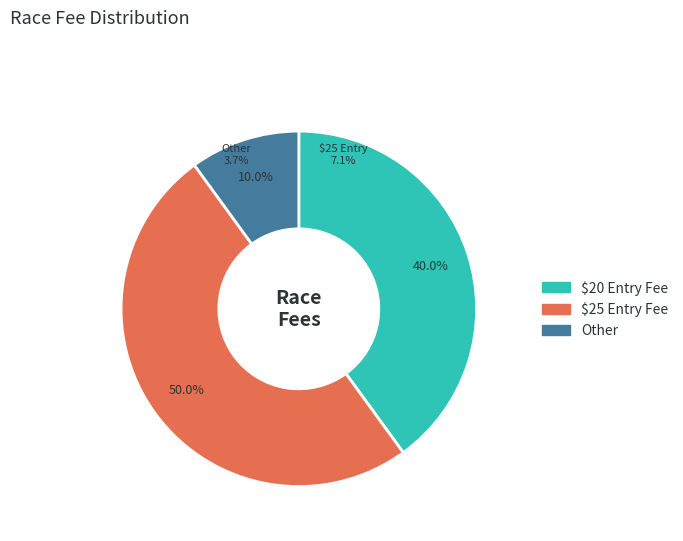

Rank the categories by value from lowest to highest.

Garden State Collegiate Weekend, Rockland Lake Circuit Race, Rutgers Campus Criterium, Philly Phlyer, Dartmouth L Enfer du Nord, MIT/Tufts Beanpot 2015, Army Spring Classic, UVM Green Mountain Weekend, UNH Live Free and Ride, Nittany Cycling Classic